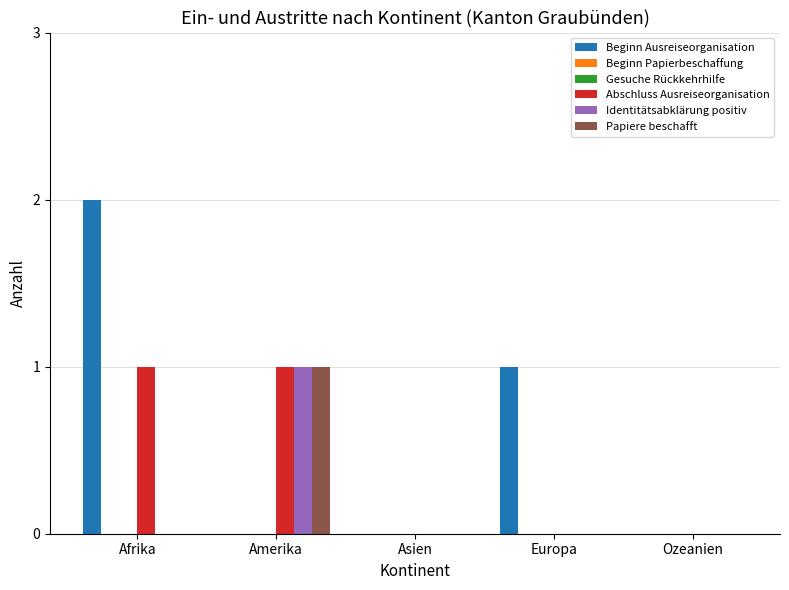

Reading right to left, list all the values displayed in this chart.

Beginn Ausreiseorganisation: Ozeanien=0	Europa=1	Asien=0	Amerika=0	Afrika=2
Beginn Papierbeschaffung: Ozeanien=0	Europa=0	Asien=0	Amerika=0	Afrika=0
Gesuche Rückkehrhilfe: Ozeanien=0	Europa=0	Asien=0	Amerika=0	Afrika=0
Abschluss Ausreiseorganisation: Ozeanien=0	Europa=0	Asien=0	Amerika=1	Afrika=1
Identitätsabklärung positiv: Ozeanien=0	Europa=0	Asien=0	Amerika=1	Afrika=0
Papiere beschafft: Ozeanien=0	Europa=0	Asien=0	Amerika=1	Afrika=0